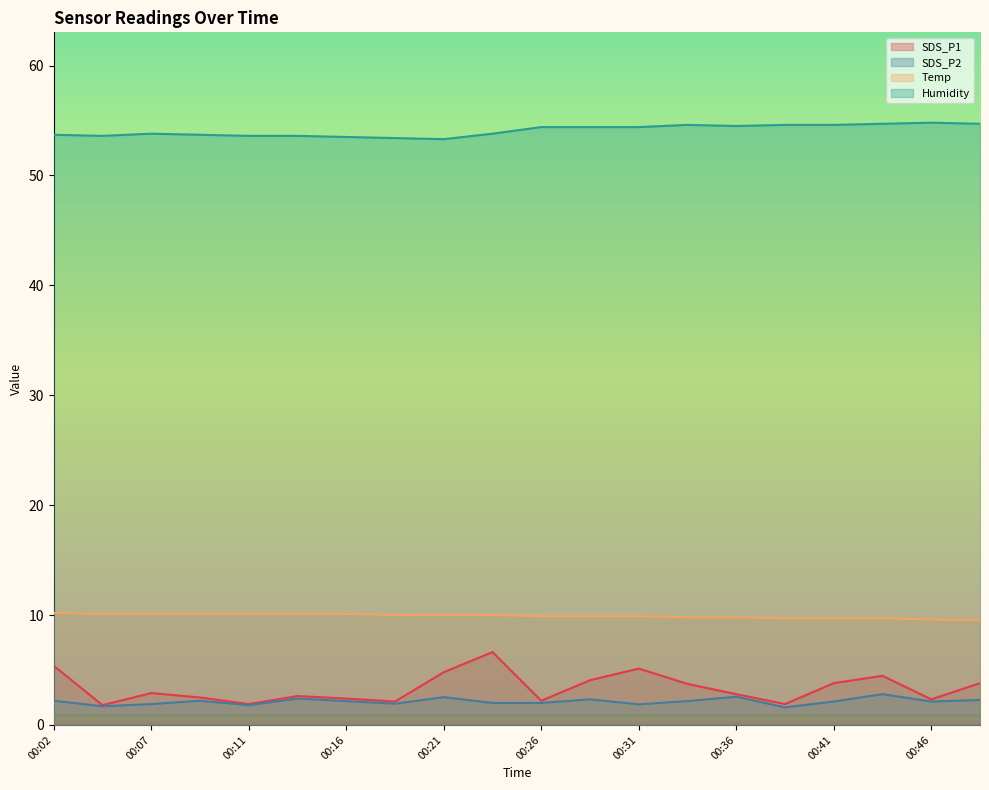

What is the spread (max minus min) of values at 00:14?

51.2